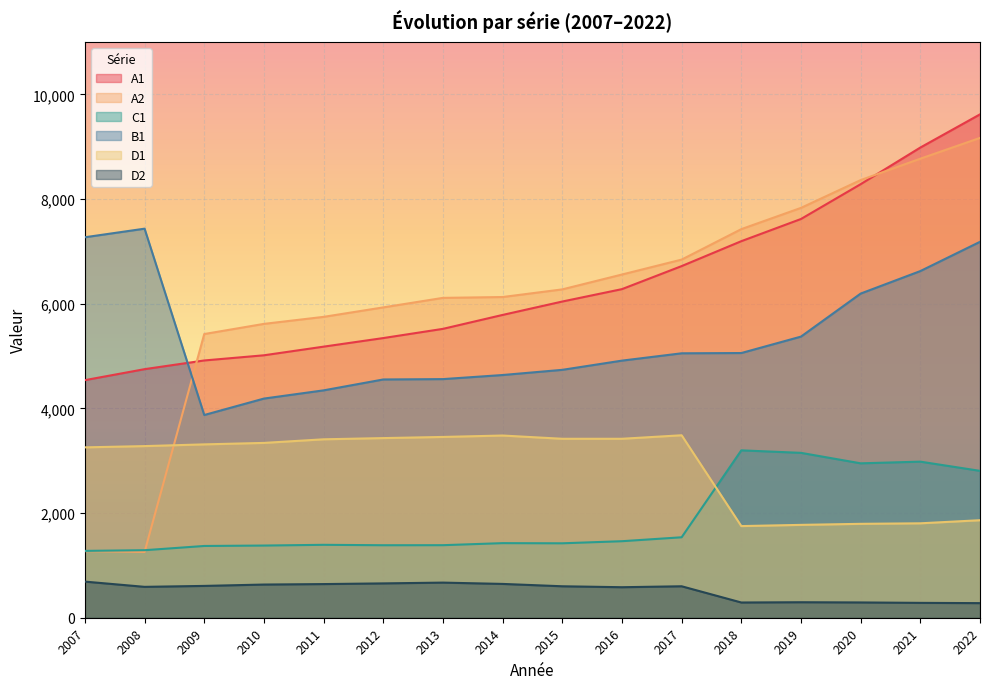

What are all the series names shown in the legend?

A1, A2, C1, B1, D1, D2